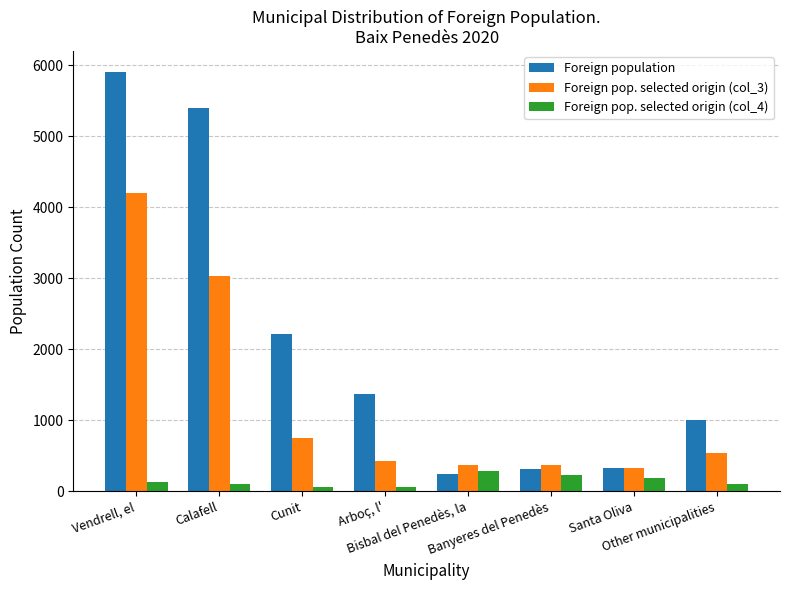

Is the value of Foreign pop. selected origin (col_4) at Other municipalities greater than the value of Foreign population at Bisbal del Penedès, la?

No